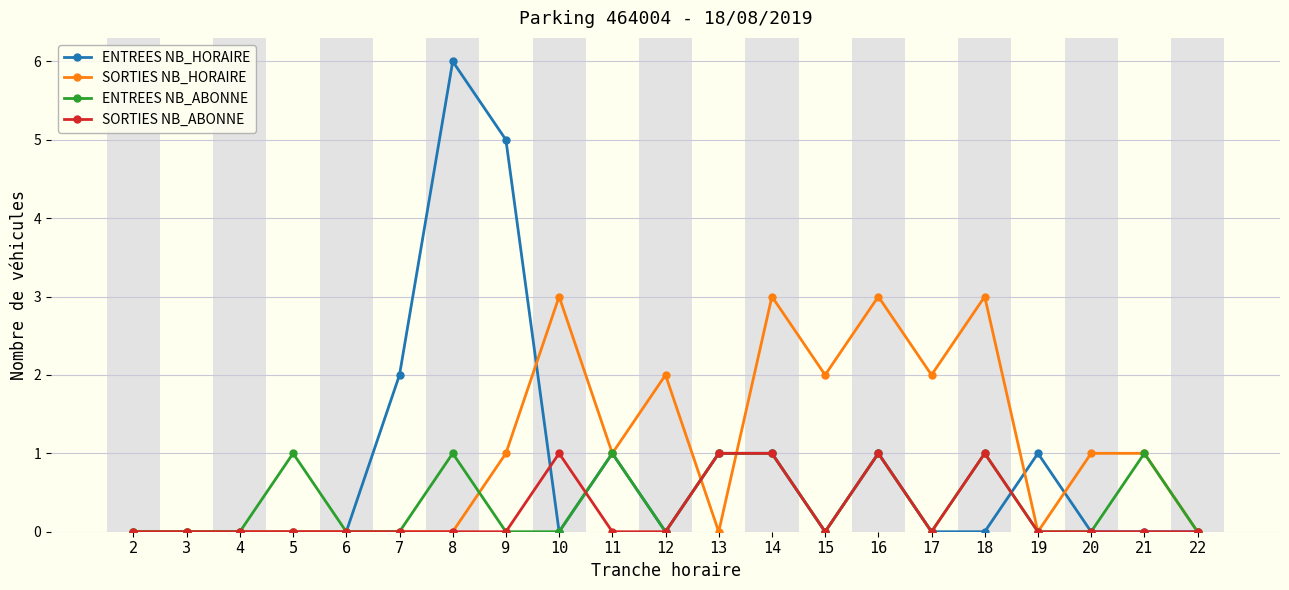

Reading left to right, what are all the values shown in this chart?

ENTREES NB_HORAIRE: 2=0	3=0	4=0	5=0	6=0	7=2	8=6	9=5	10=0	11=1	12=0	13=1	14=1	15=0	16=1	17=0	18=0	19=1	20=0	21=0	22=0
SORTIES NB_HORAIRE: 2=0	3=0	4=0	5=0	6=0	7=0	8=0	9=1	10=3	11=1	12=2	13=0	14=3	15=2	16=3	17=2	18=3	19=0	20=1	21=1	22=0
ENTREES NB_ABONNE: 2=0	3=0	4=0	5=1	6=0	7=0	8=1	9=0	10=0	11=1	12=0	13=1	14=1	15=0	16=1	17=0	18=1	19=0	20=0	21=1	22=0
SORTIES NB_ABONNE: 2=0	3=0	4=0	5=0	6=0	7=0	8=0	9=0	10=1	11=0	12=0	13=1	14=1	15=0	16=1	17=0	18=1	19=0	20=0	21=0	22=0